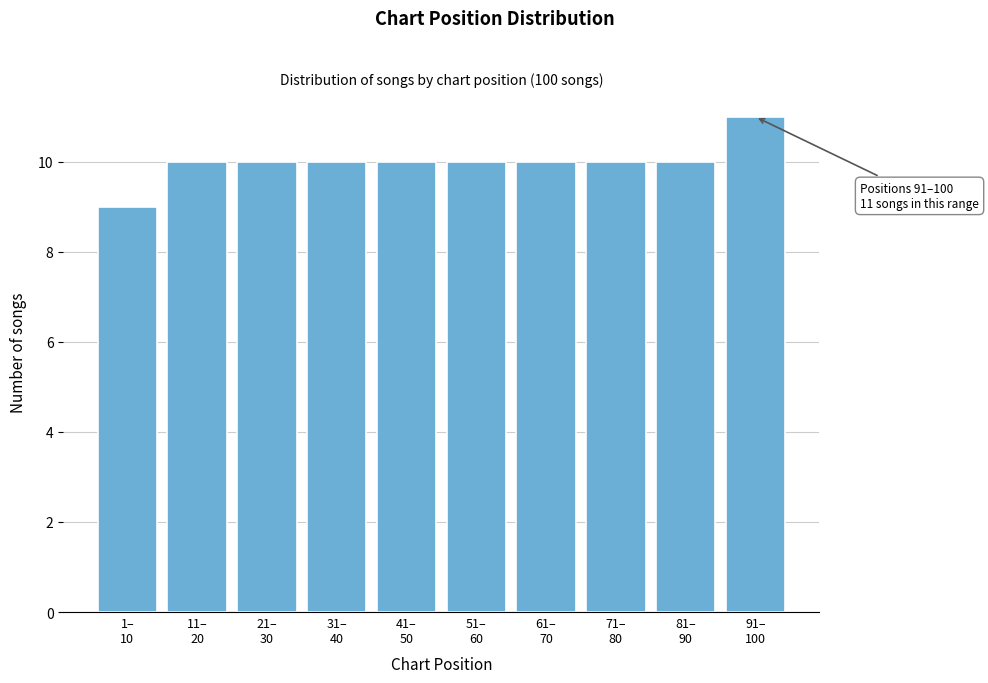

Reading right to left, transcribe all the data shown in this chart.

11	10	10	10	10	10	10	10	10	9